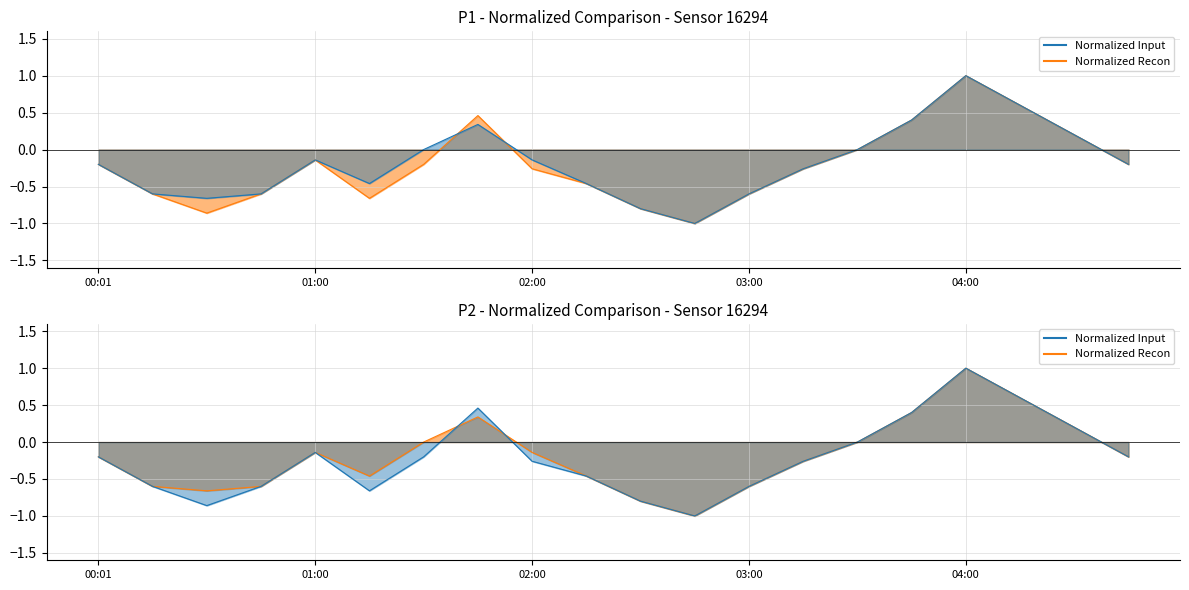

How many interior local peaks does the Normalized Input series have?

3